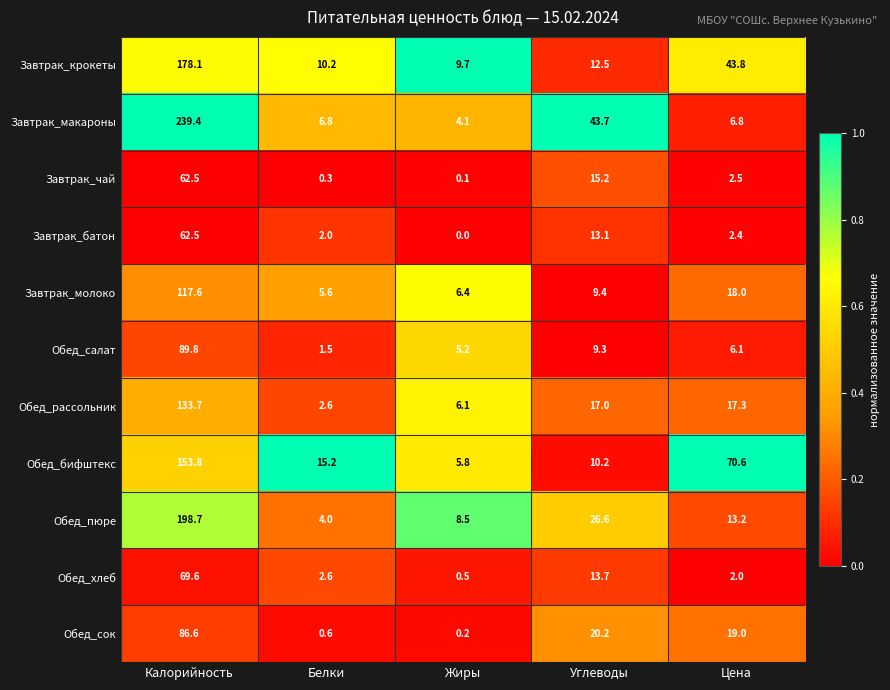

What is the total value across all series at Жиры?

46.6